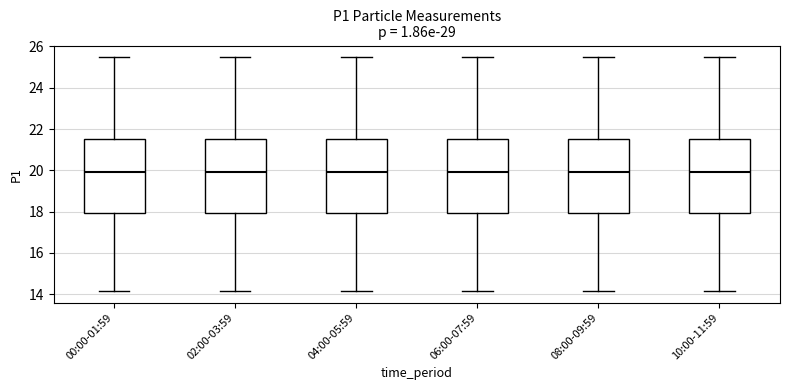

Reading left to right, read every box against the y-axis: the position of its median line, the range the box covers, and the ends of its whiskers. The values are not printed on the chart, so give them approximately, as read against the axis.

00:00-01:59: median 20.0, box 18.0 to 21.6, whiskers 14.2 to 25.4
02:00-03:59: median 20.0, box 18.0 to 21.6, whiskers 14.2 to 25.4
04:00-05:59: median 20.0, box 18.0 to 21.6, whiskers 14.2 to 25.4
06:00-07:59: median 20.0, box 18.0 to 21.6, whiskers 14.2 to 25.4
08:00-09:59: median 20.0, box 18.0 to 21.6, whiskers 14.2 to 25.4
10:00-11:59: median 20.0, box 18.0 to 21.6, whiskers 14.2 to 25.4